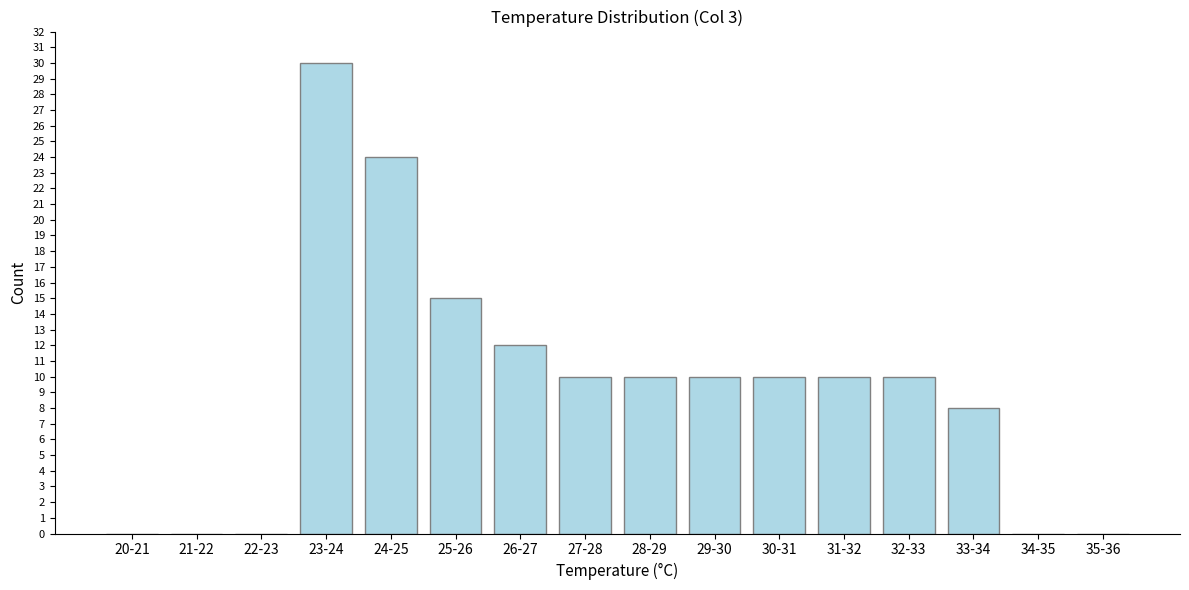

Reading right to left, transcribe all the data shown in this chart.

35-36=0	34-35=0	33-34=8	32-33=10	31-32=10	30-31=10	29-30=10	28-29=10	27-28=10	26-27=12	25-26=15	24-25=24	23-24=30	22-23=0	21-22=0	20-21=0